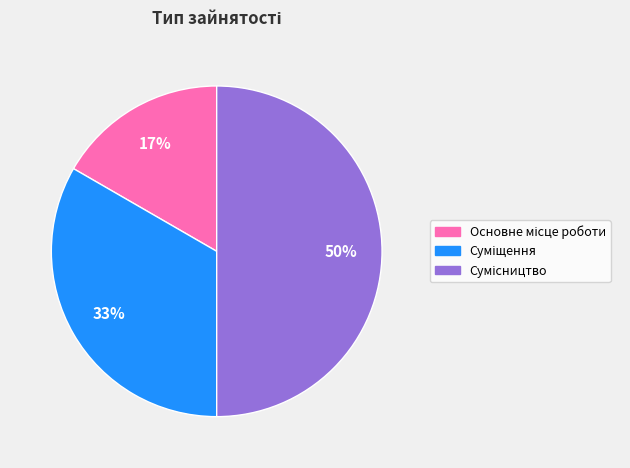

To the nearest percent, what is the difference between the largest and smallest slice percentages?

33%